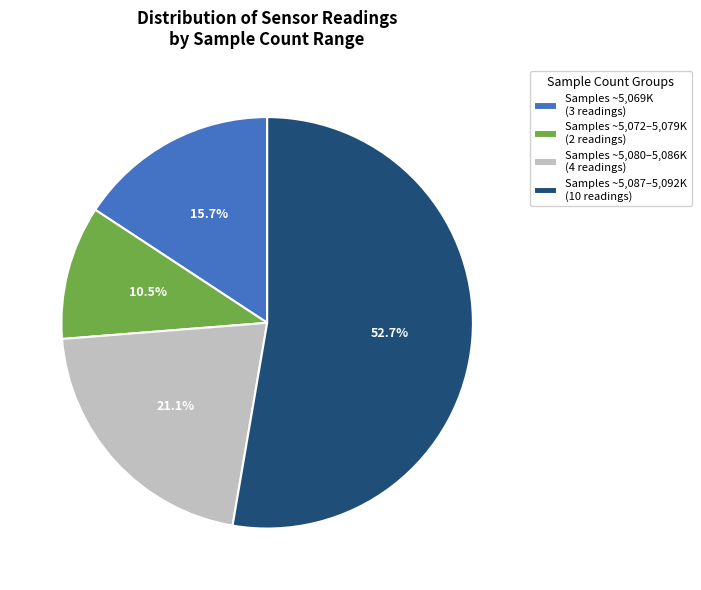

Which has a higher value, Samples ~5,087–5,092K (10 readings) or Samples ~5,080–5,086K (4 readings)?

Samples ~5,087–5,092K (10 readings)